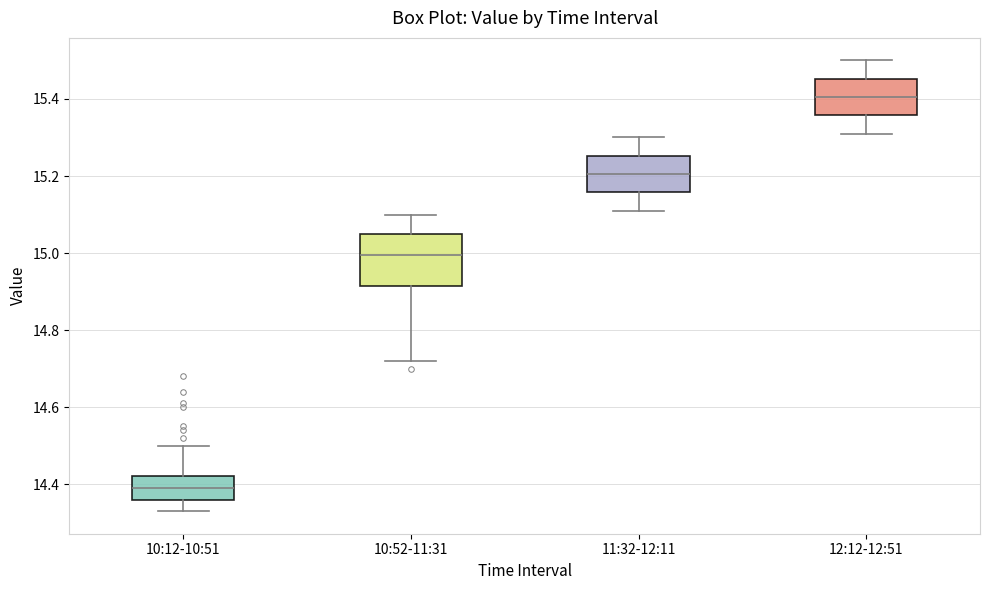

Comparing the boxes themselves (not the whiskers), which one is the tallest?

10:52-11:31